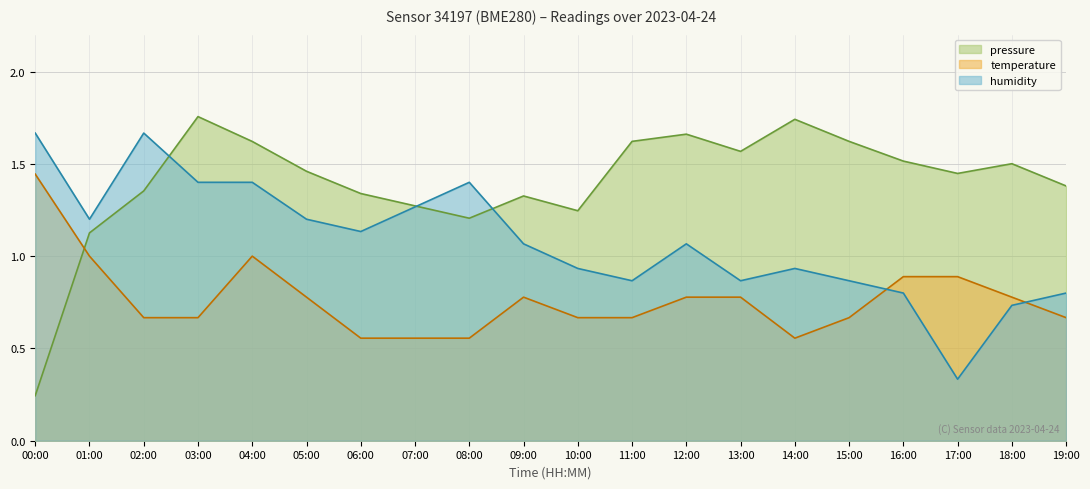

Rank the series at 07:00 from lowest to highest value.

temperature, humidity, pressure